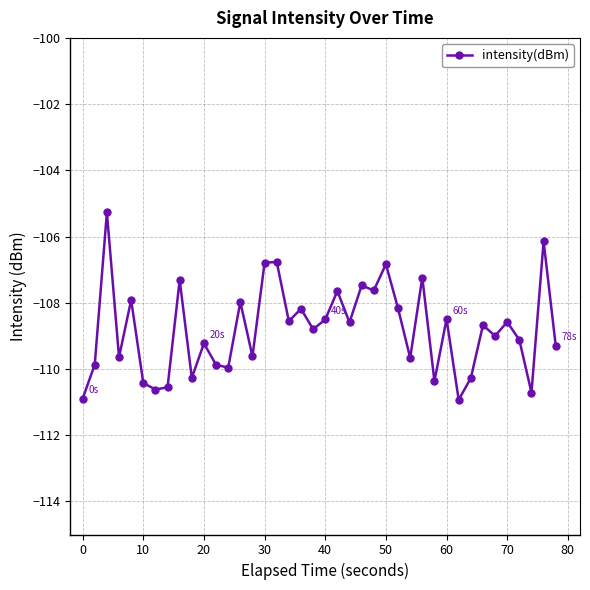

What is the greatest value displayed?

-105.3